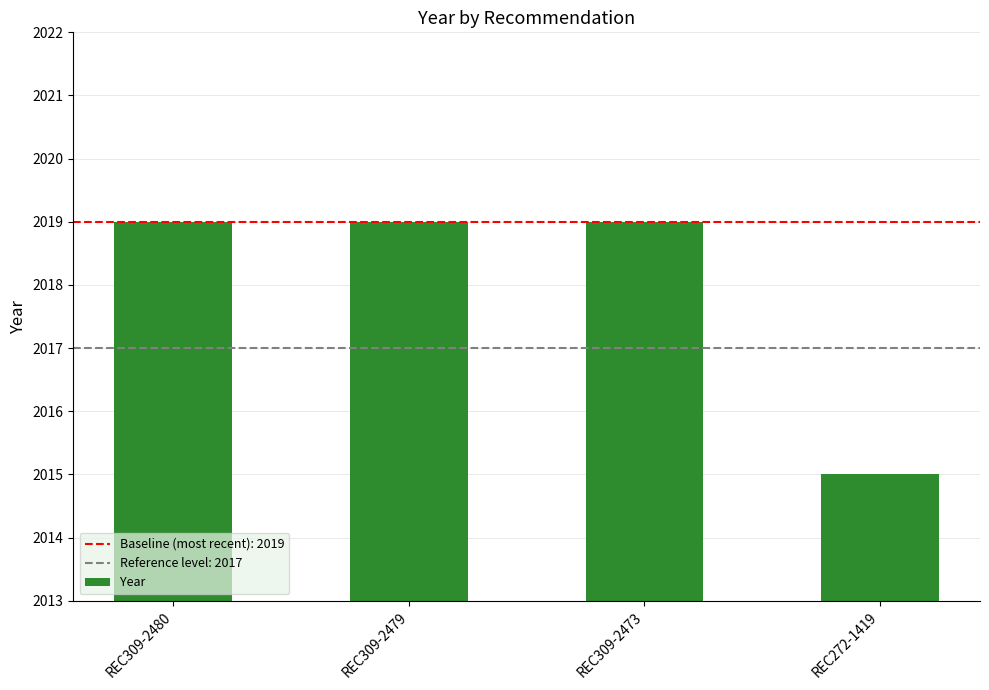

What is the greatest value displayed?

2019